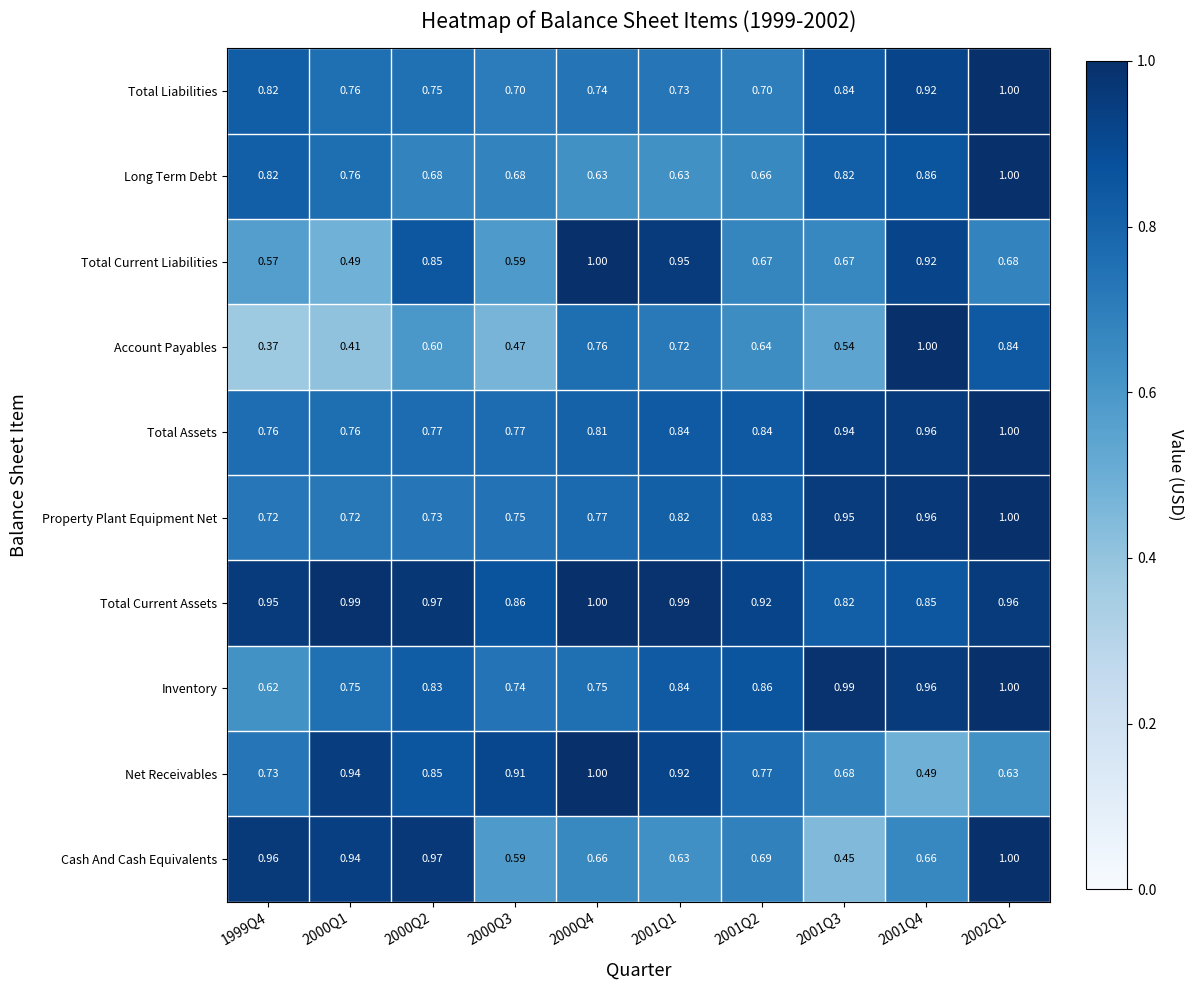

Which series has the largest total across all categories?

Total Current Assets